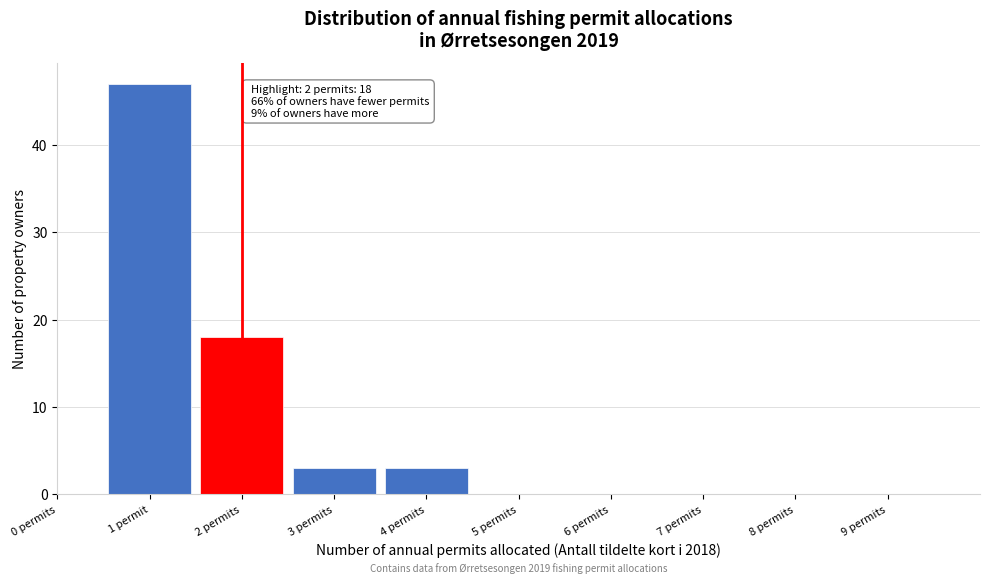

Reading left to right, list all the values displayed in this chart.

0 permits=0	1 permit=47	2 permits=18	3 permits=3	4 permits=3	5 permits=0	6 permits=0	7 permits=0	8 permits=0	9 permits=0